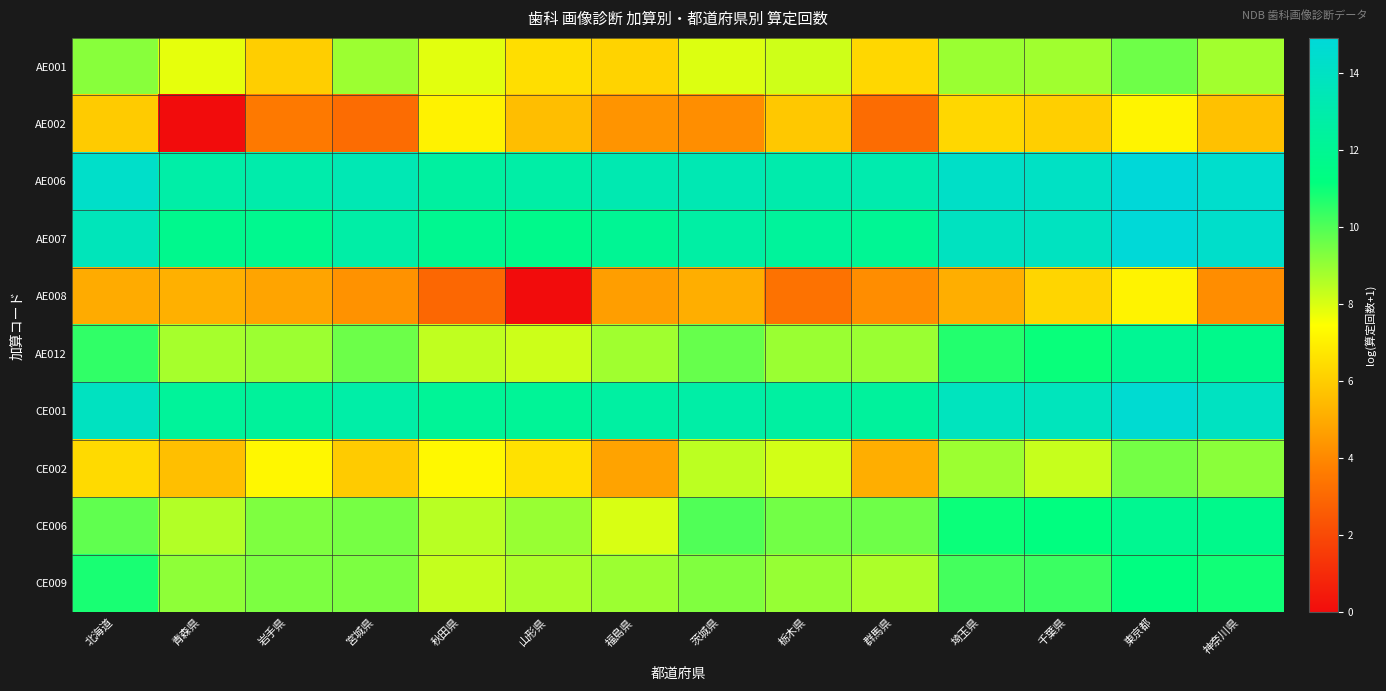

At which category is the sum across all series the highest?

東京都